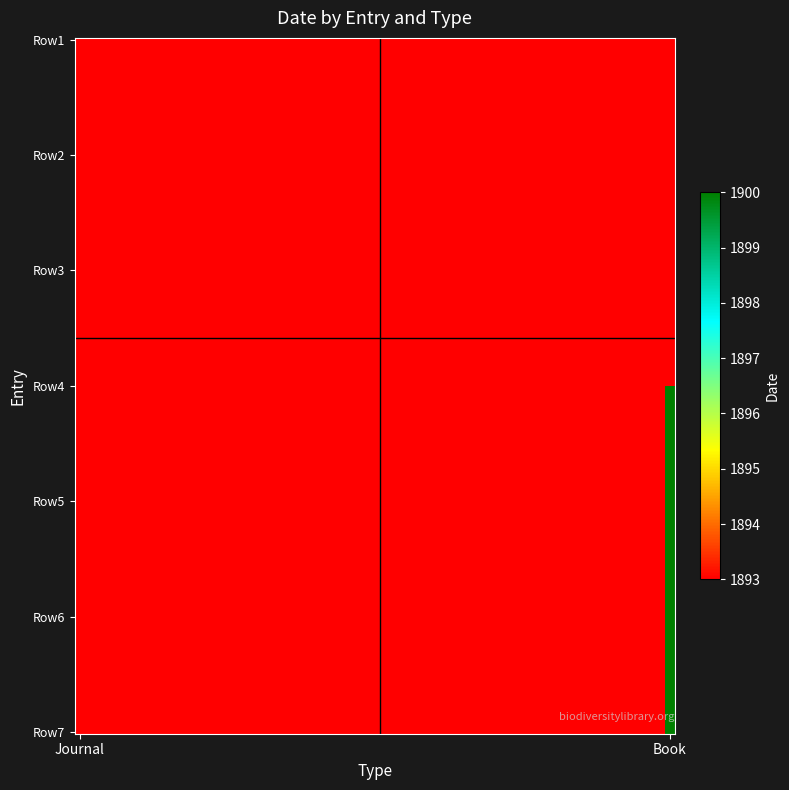

Reading left to right, what are all the values shown in this chart?

Journal: 0=1893	1=1893	2=1893	3=0	4=0	5=0	6=0
Book: 0=0	1=0	2=0	3=1900	4=1900	5=1900	6=1900